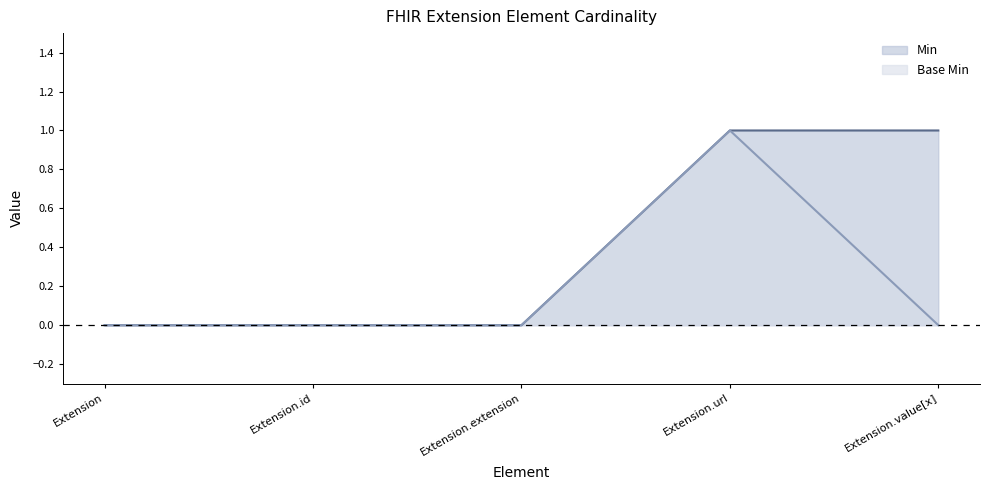

Does the chart have visible grid lines?

No